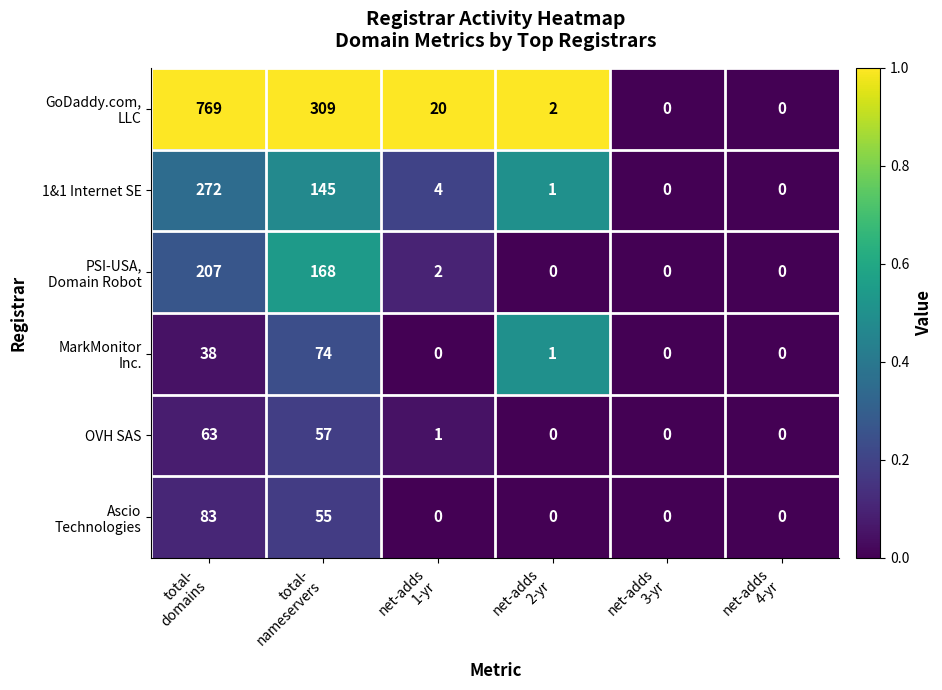

Which label corresponds to the largest value in the chart?

total-
domains